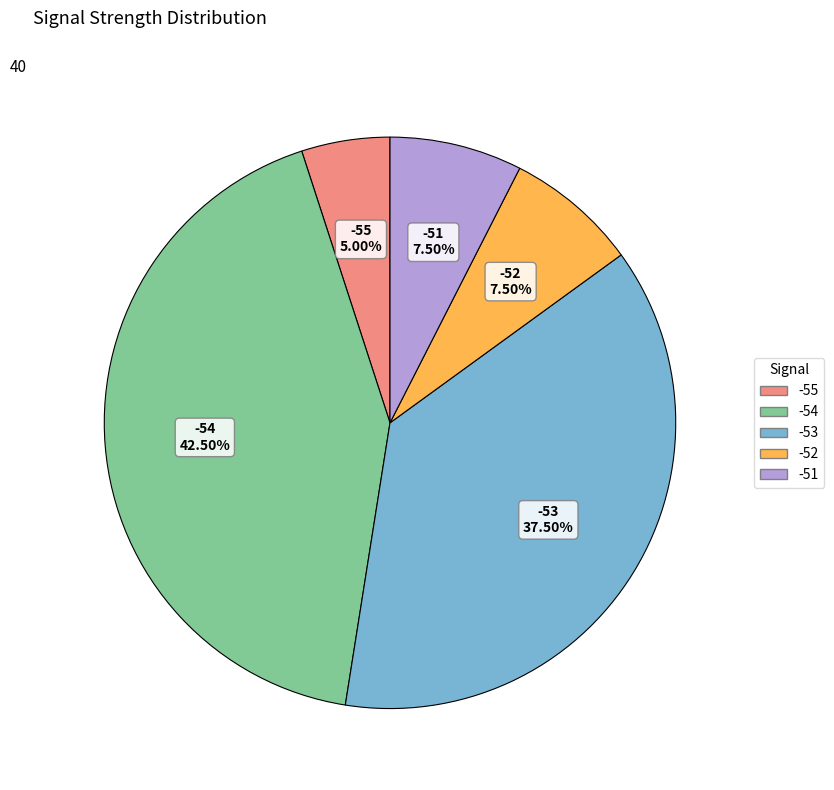

Does any single category account for the majority?

No